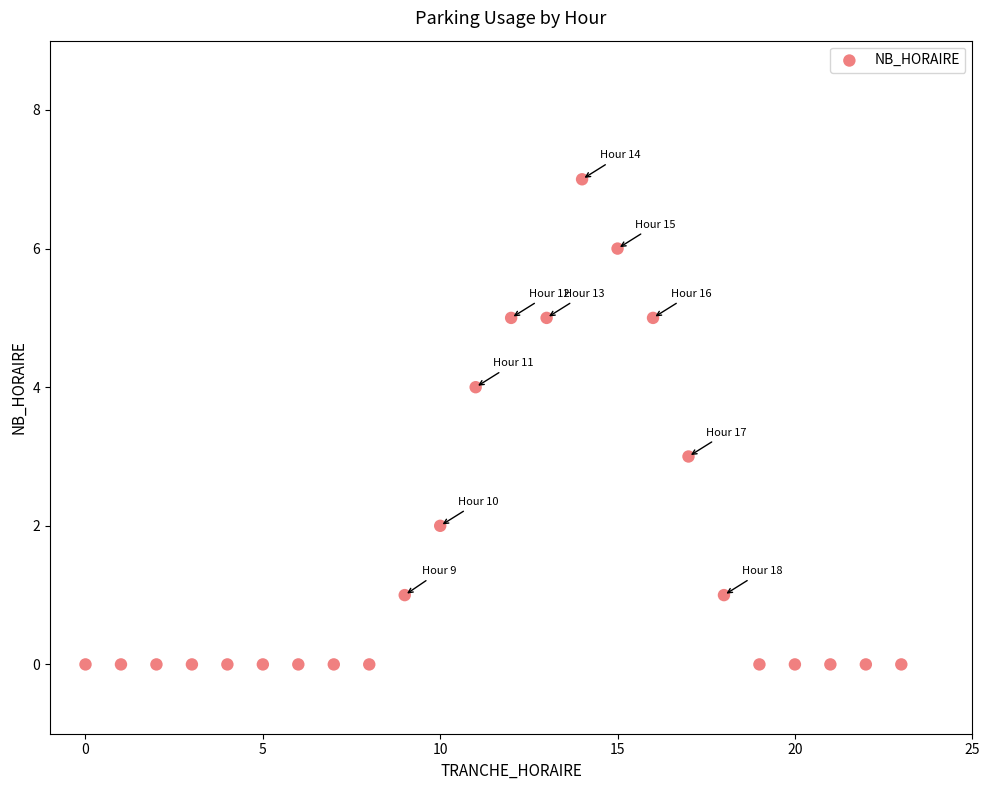

What is the range of X values (max minus min)?

23